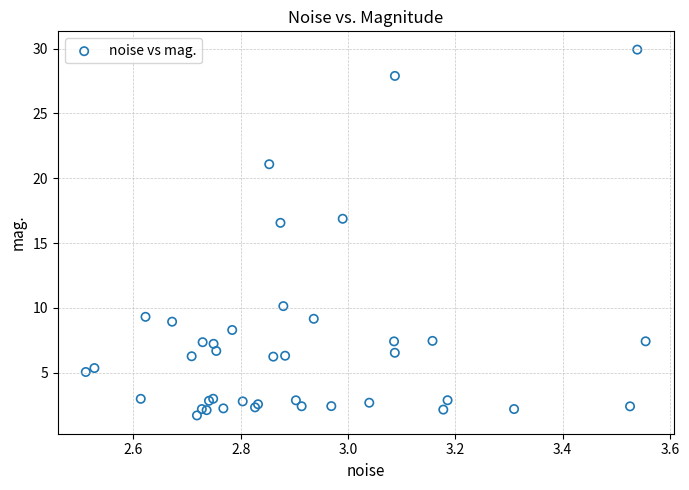

What Y value in the scatter plot is closest to 15?

16.6